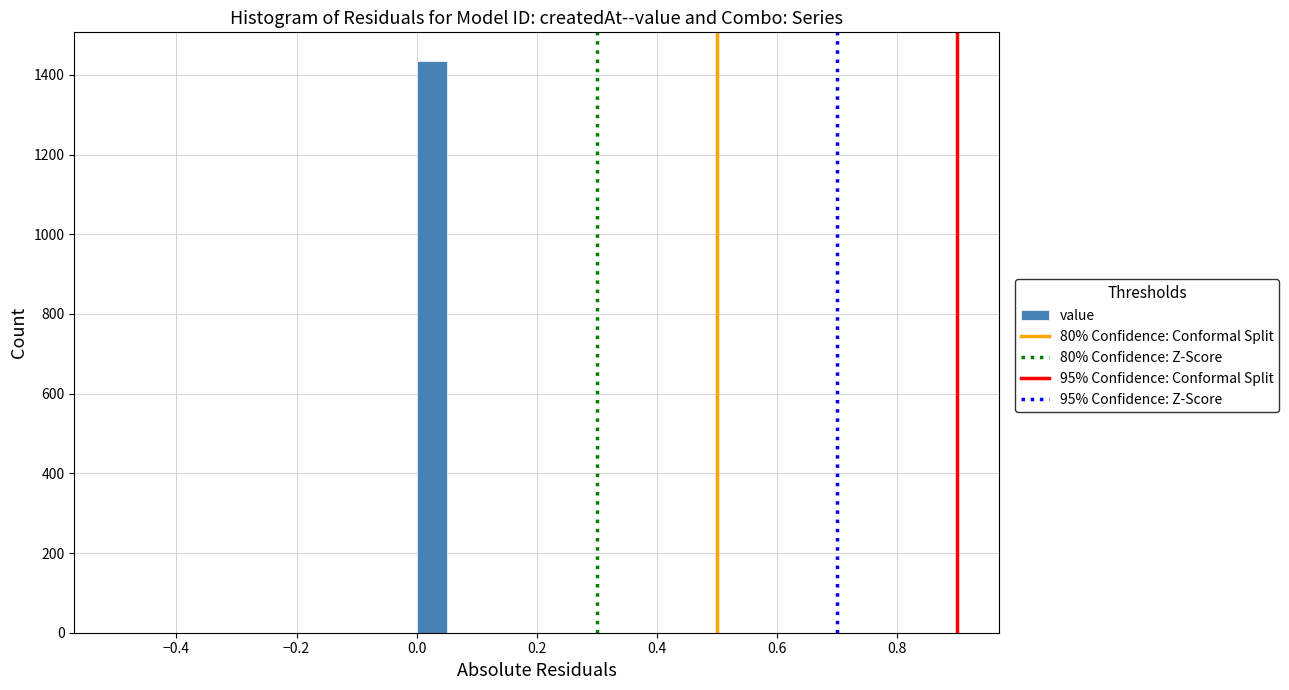

Around what value on the x-axis is the tallest bar? Give the approximate position of its centre, as read against the axis.

0.02